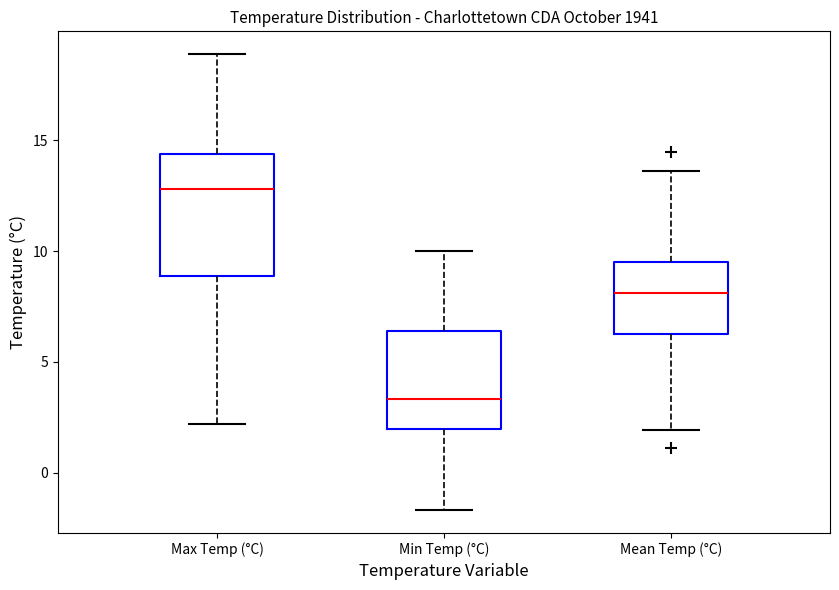

Reading left to right, read every box against the y-axis: the position of its median line, the range the box covers, and the ends of its whiskers. The values are not printed on the chart, so give them approximately, as read against the axis.

Max Temp (°C): median 13.0, box 9.0 to 14.5, whiskers 2.0 to 19.0
Min Temp (°C): median 3.5, box 2.0 to 6.5, whiskers -1.5 to 10.0
Mean Temp (°C): median 8.0, box 6.5 to 9.5, whiskers 2.0 to 13.5